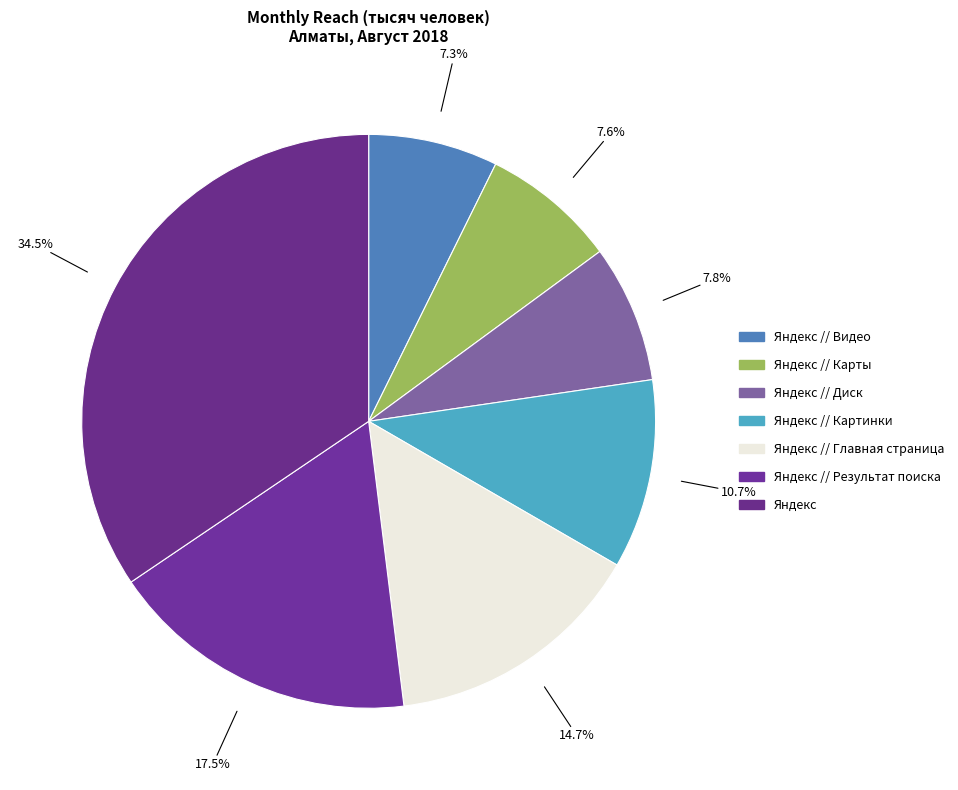

Which slice is the smallest?

Яндекс // Видео